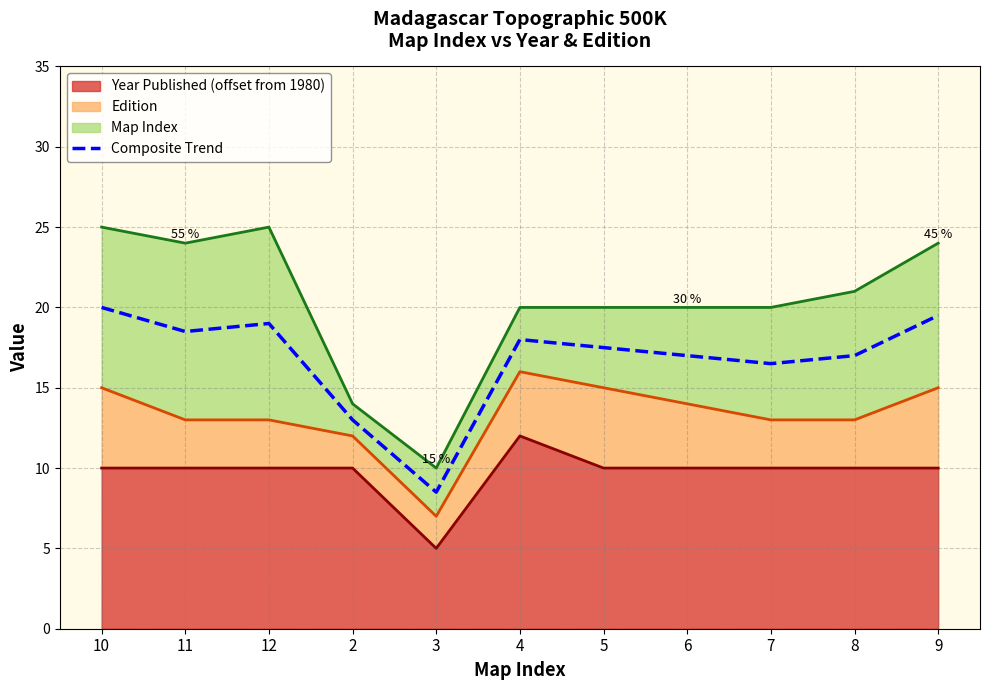

Reading left to right, transcribe all the data shown in this chart.

10=20.0	11=18.5	12=19.0	2=13.0	3=8.5	4=18.0	5=17.5	6=17.0	7=16.5	8=17.0	9=19.5